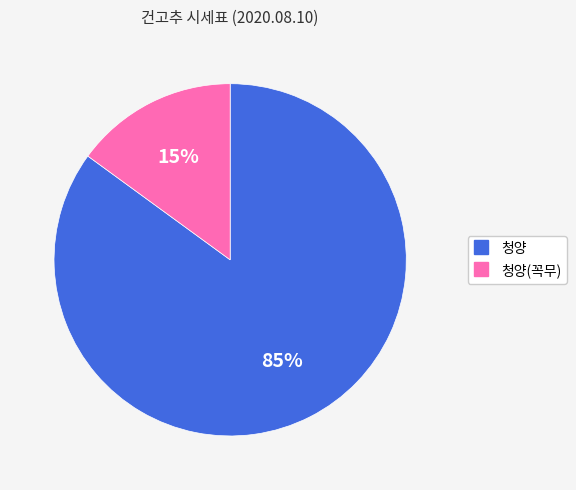

To the nearest percent, what is the average slice percentage?

50%